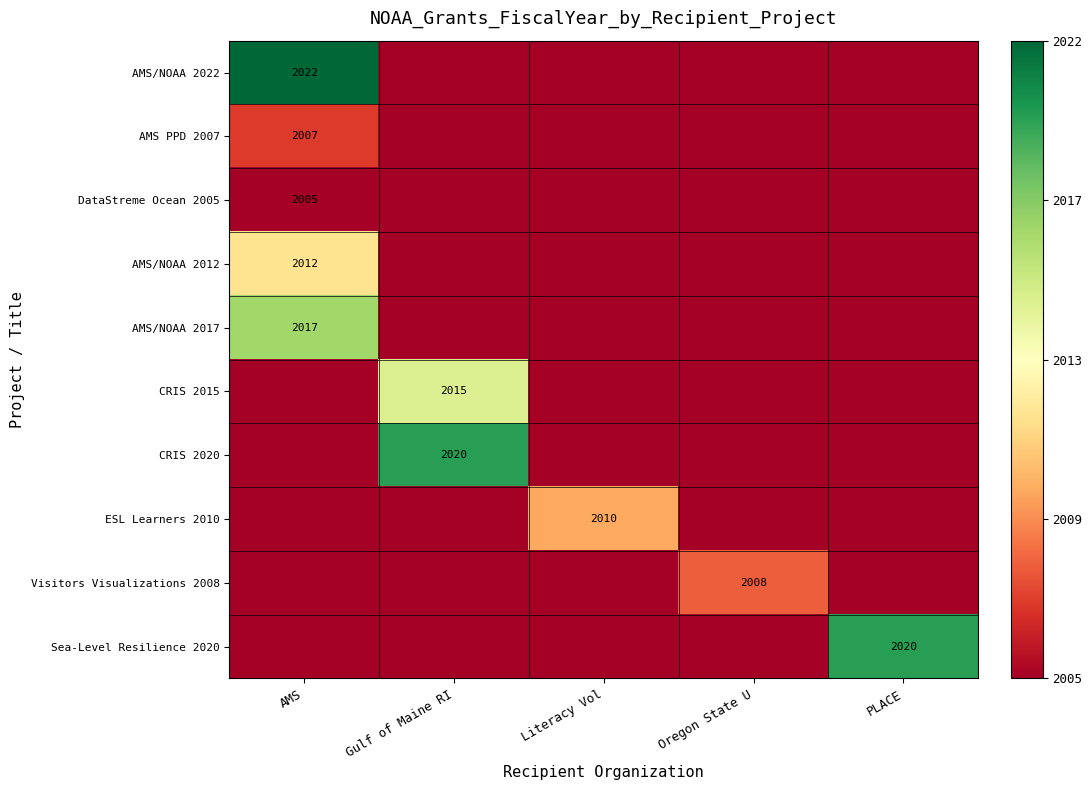

The ESL Learners 2010 series shows 914 at Literacy Vol. True or false?

False